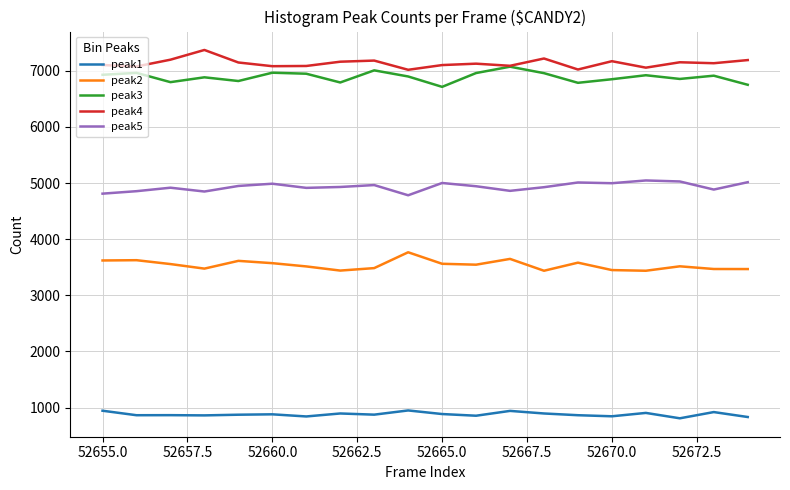

True or false: peak4 and peak2 intersect in this chart.

False